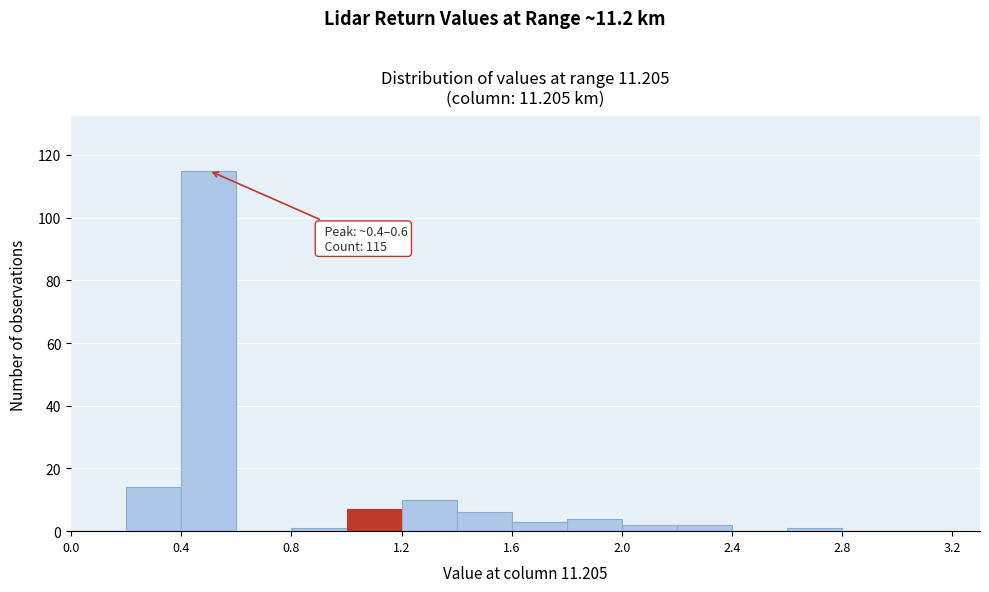

Which range on the x-axis has the tallest bar?

0.4 to 0.6